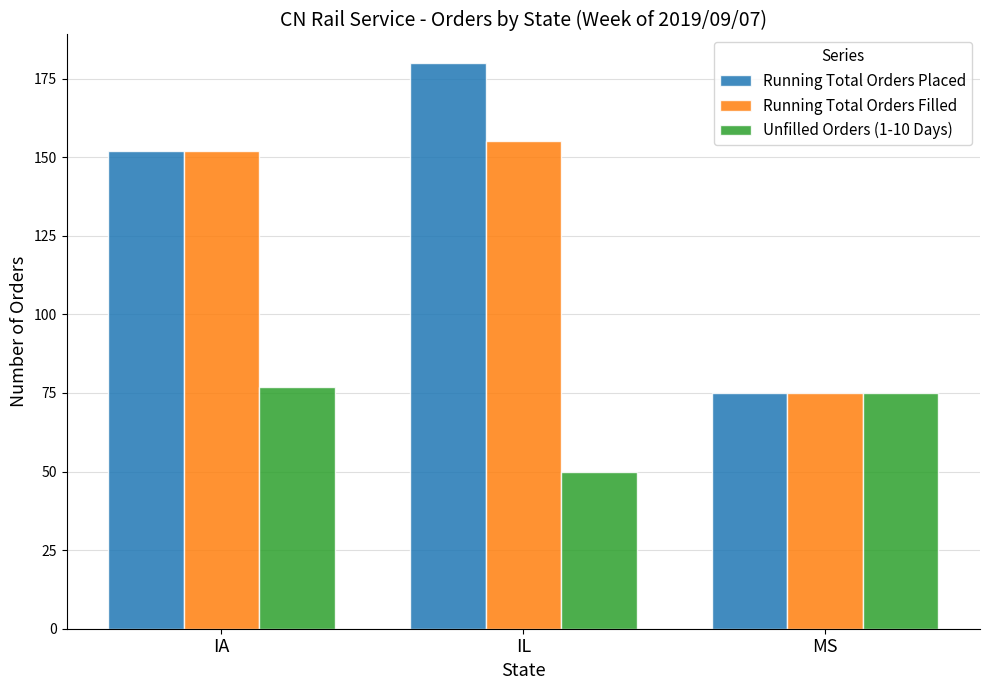

Between IL and MS, which series saw the biggest shift?

Running Total Orders Placed